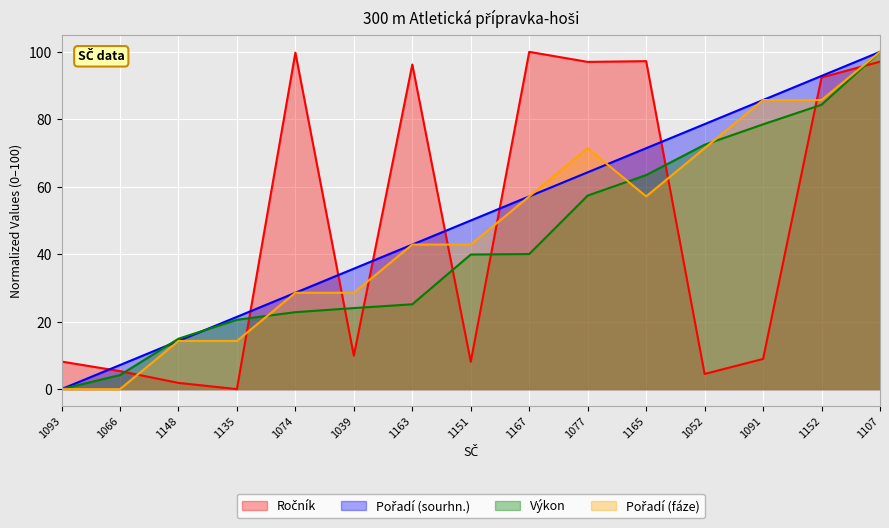

What is the spread (max minus min) of values at 1077?

39.6